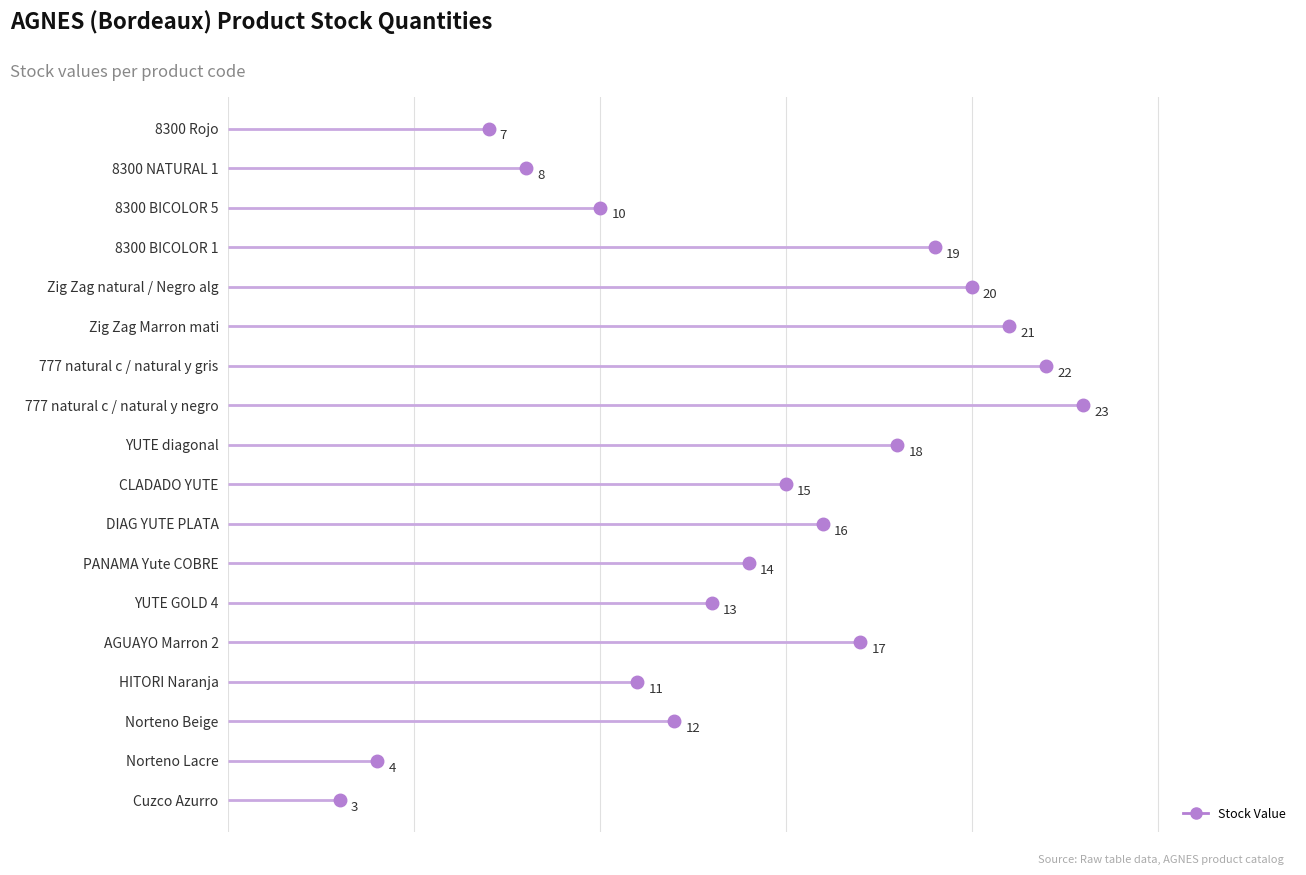

Reading left to right, list all the values displayed in this chart.

7	8	10	19	20	21	22	23	18	15	16	14	13	17	11	12	4	3